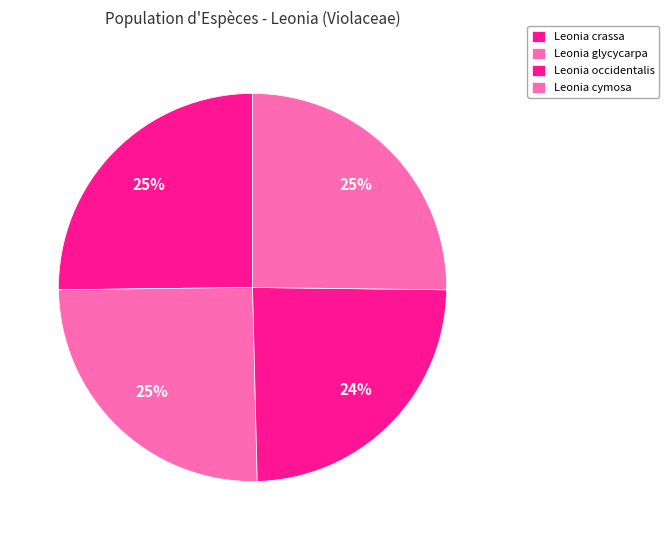

Is it true that Leonia occidentalis is 32% of the pie?

False